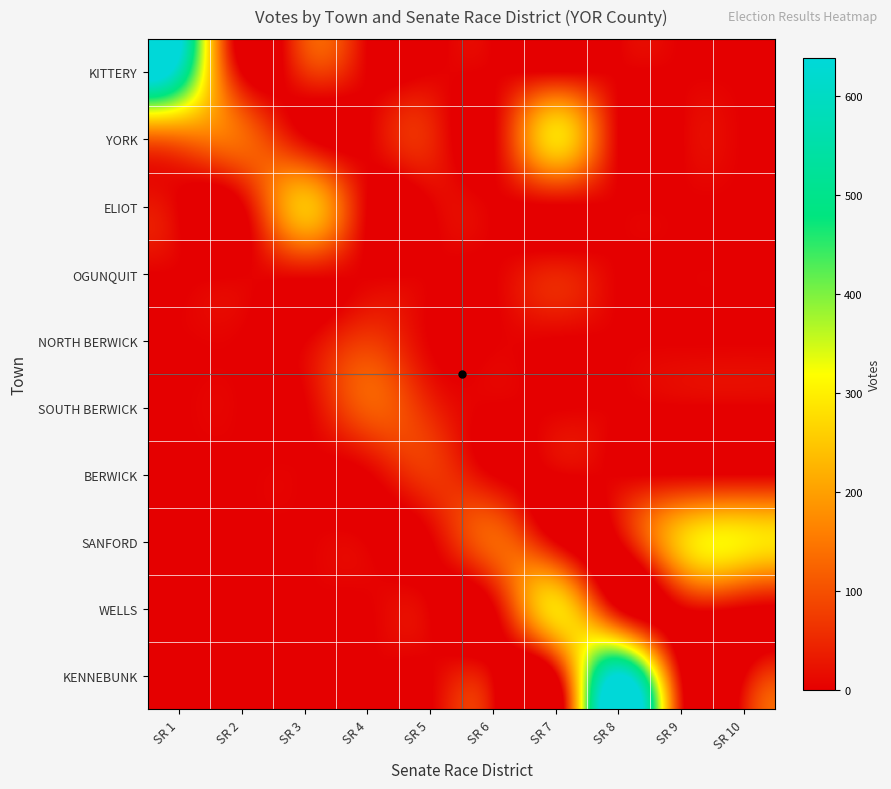

Which category has the lowest value across all series?

SR 2